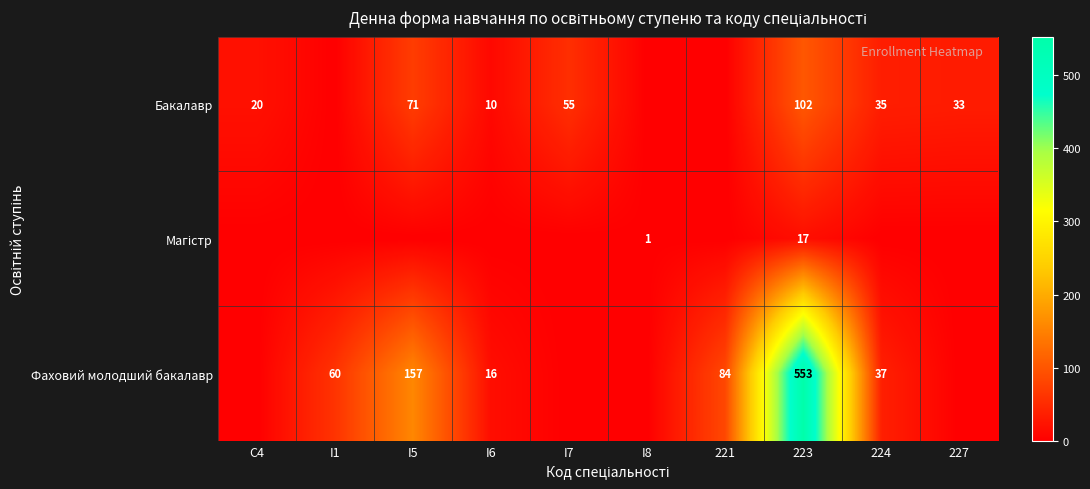

What is the difference between the Бакалавр values at C4 and I6?

10